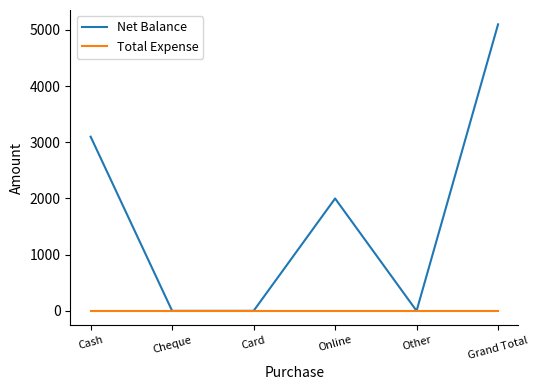

What position from the right is Cheque?

5